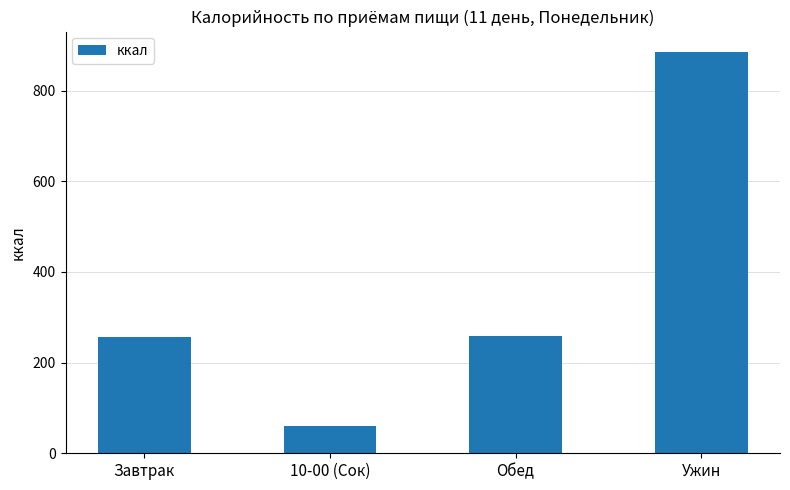

At which label does the data first exceed 258?

Обед